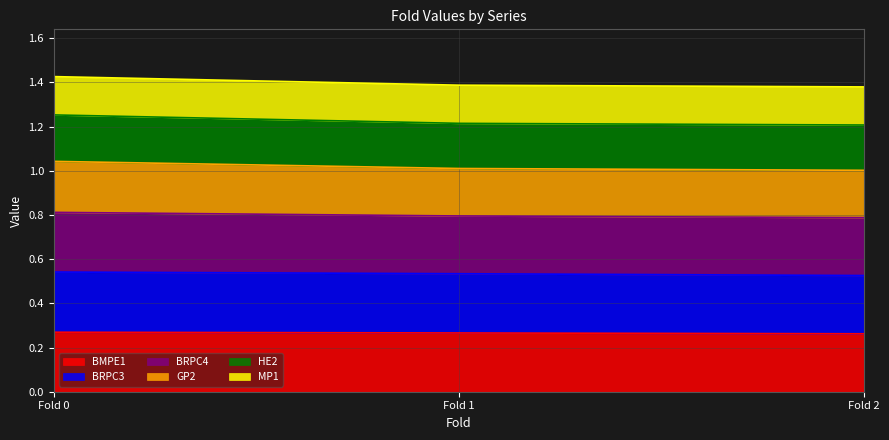

What is the total value across all series at Fold 1?

1.4